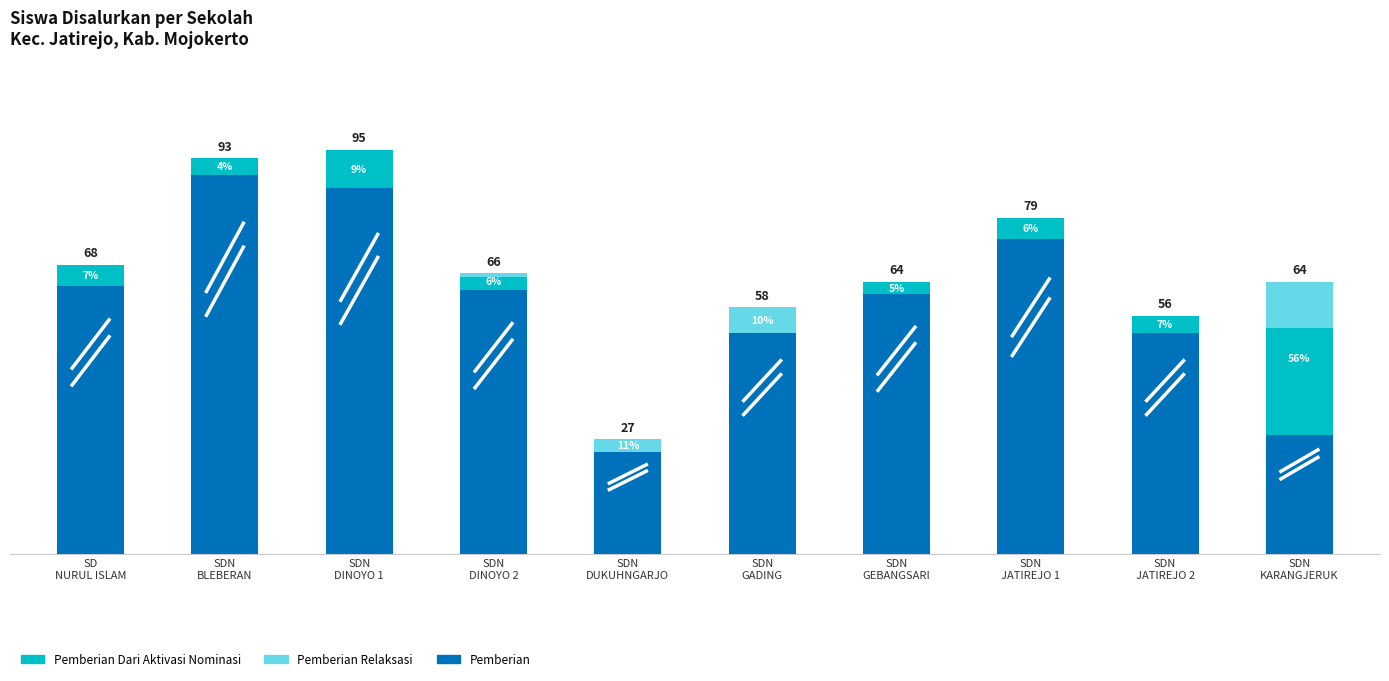

At how many categories does at least one series exceed 87?

1